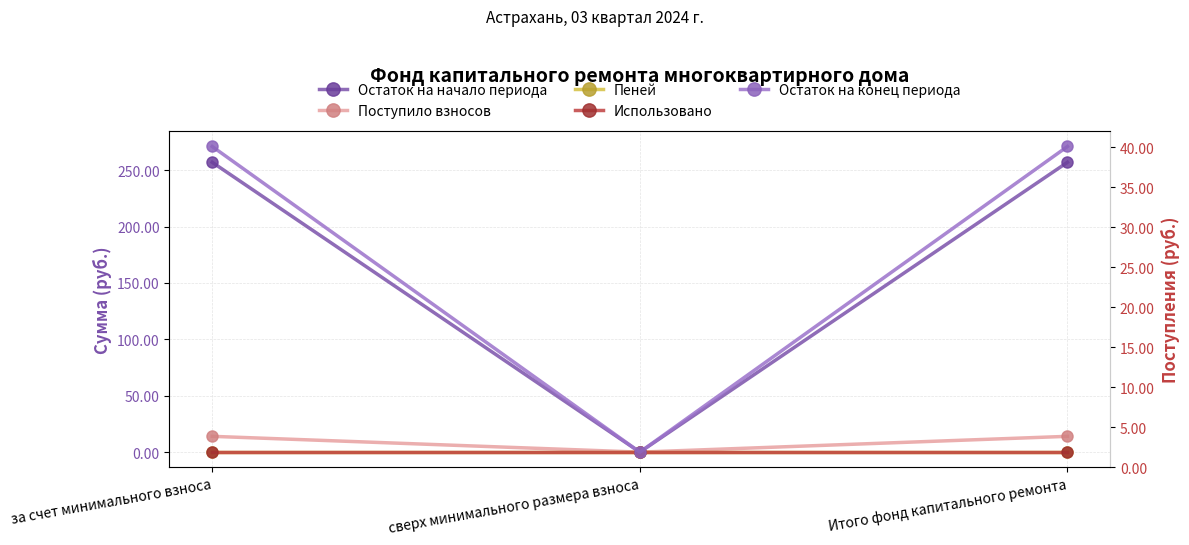

Which series has the largest total across all categories?

Остаток на конец периода